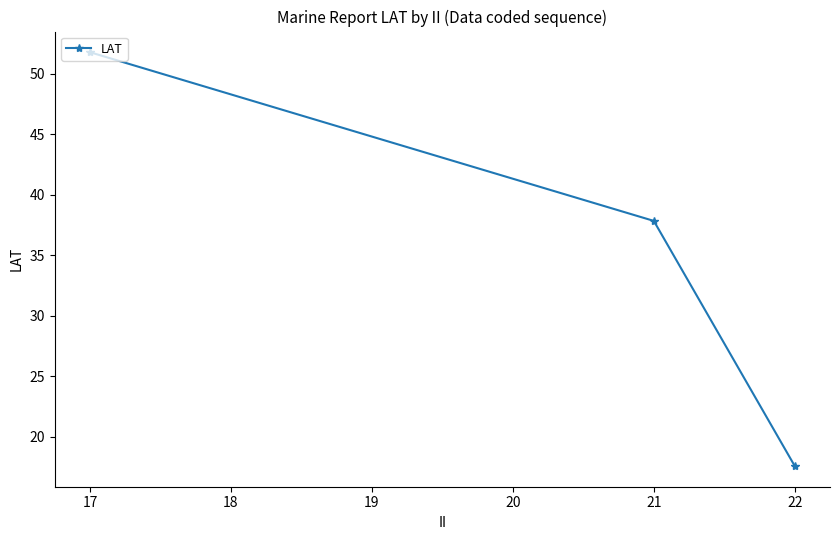

What is the value of the 3rd point from the left?

17.6